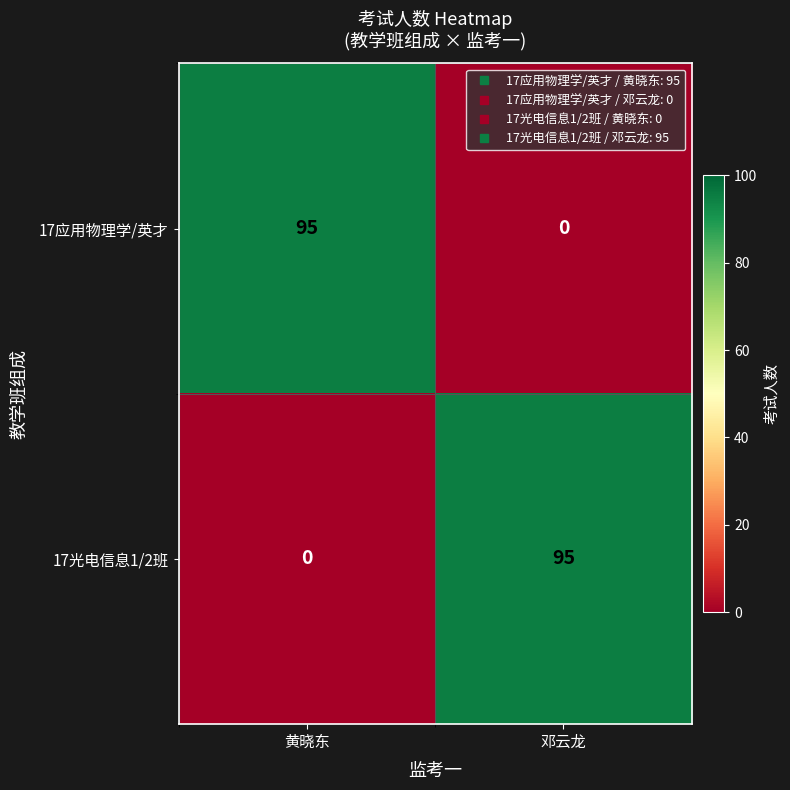

What is the difference between the 17应用物理学/英才 values at 黄晓东 and 邓云龙?

95